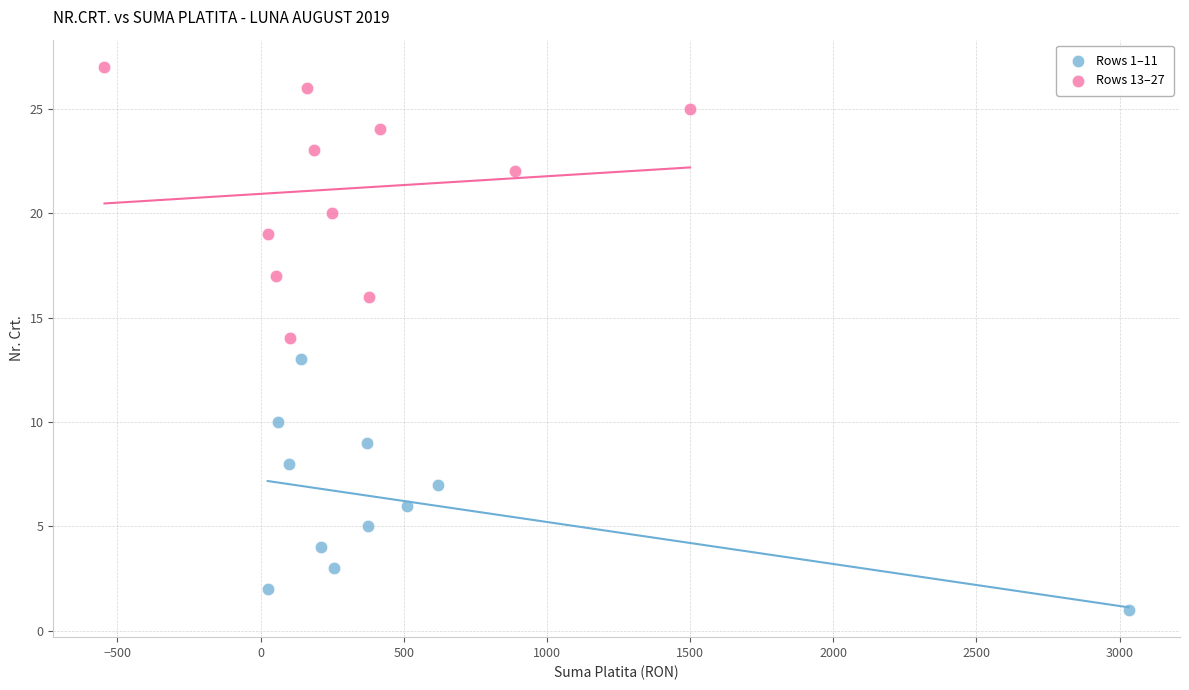

Which series contains the lowest Y value?

Rows 1–11